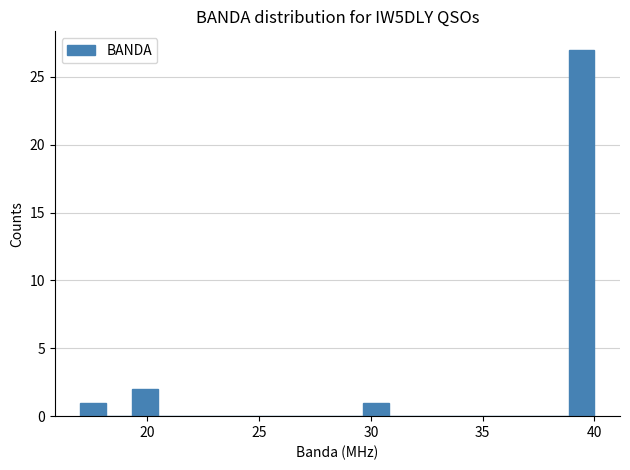

Read against the x-axis, roughly where is the centre of the tallest bar?

39.5